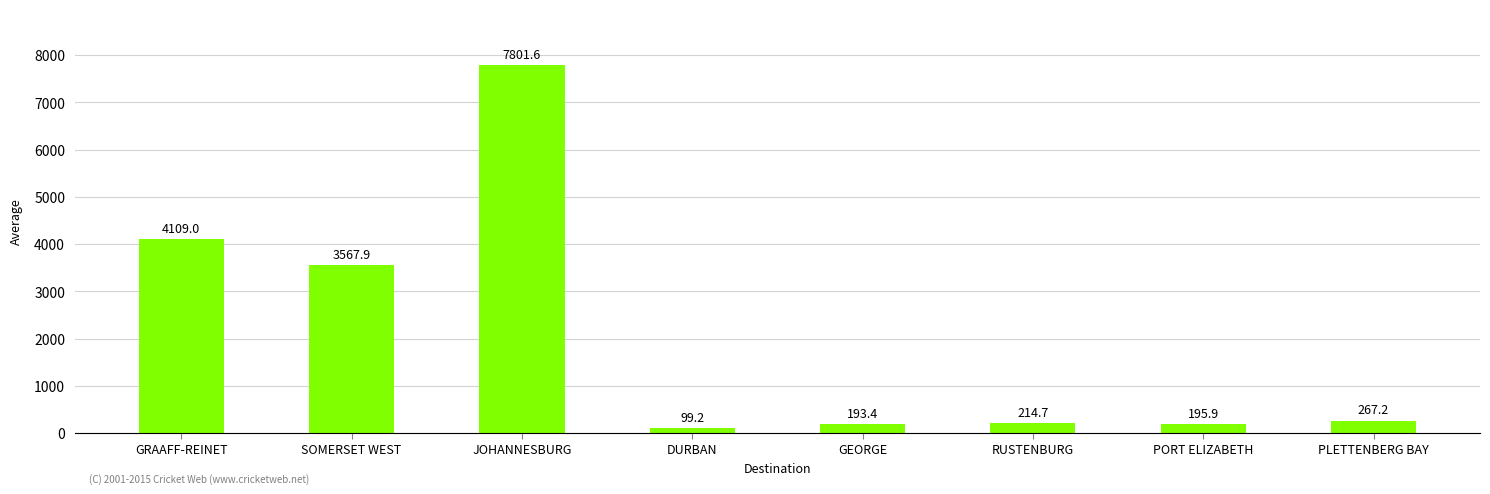

List the labels in order of value, smallest first.

DURBAN, GEORGE, PORT ELIZABETH, RUSTENBURG, PLETTENBERG BAY, SOMERSET WEST, GRAAFF-REINET, JOHANNESBURG